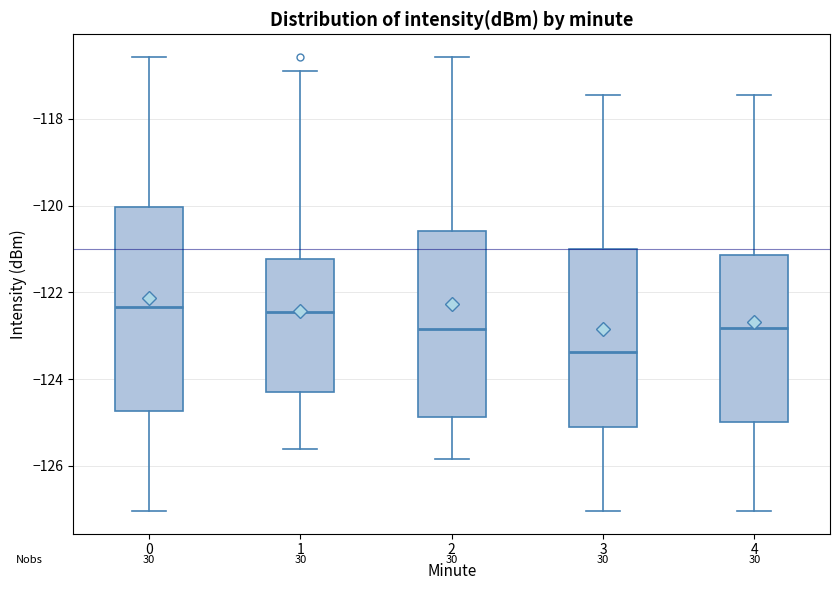

Reading left to right, transcribe this box plot: for each box, give where its median line is, the range the box spans, and where its two whiskers end, as read against the y-axis. The values are not printed on the chart, so give them approximately, as read against the axis.

0: median -122.4, box -124.8 to -120.0, whiskers -127.0 to -116.6
1: median -122.4, box -124.4 to -121.2, whiskers -125.6 to -116.8
2: median -122.8, box -124.8 to -120.6, whiskers -125.8 to -116.6
3: median -123.4, box -125.0 to -121.0, whiskers -127.0 to -117.4
4: median -122.8, box -125.0 to -121.2, whiskers -127.0 to -117.4